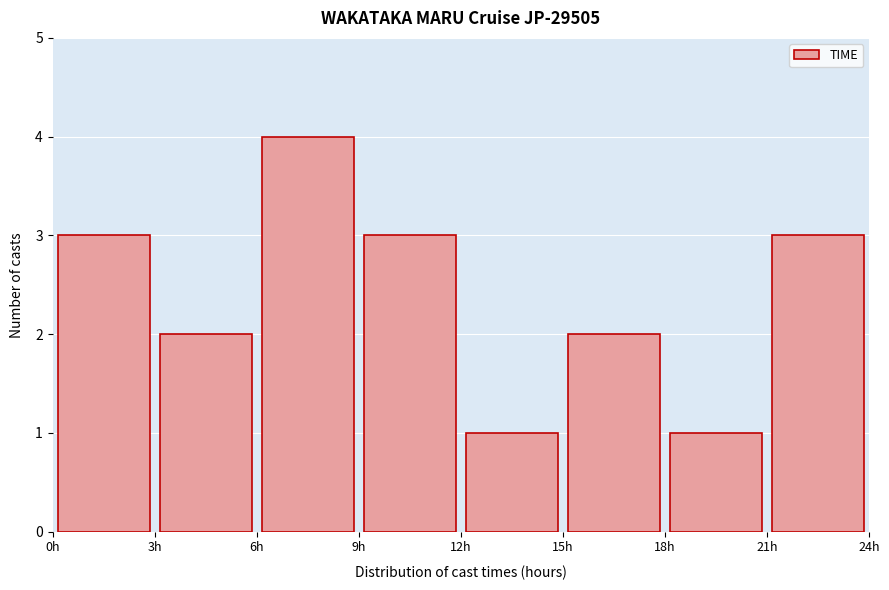

What is the height of the bar covering 3 to 6 on the x-axis? The values are not printed on the chart, so give them approximately, as read against the axis.

2